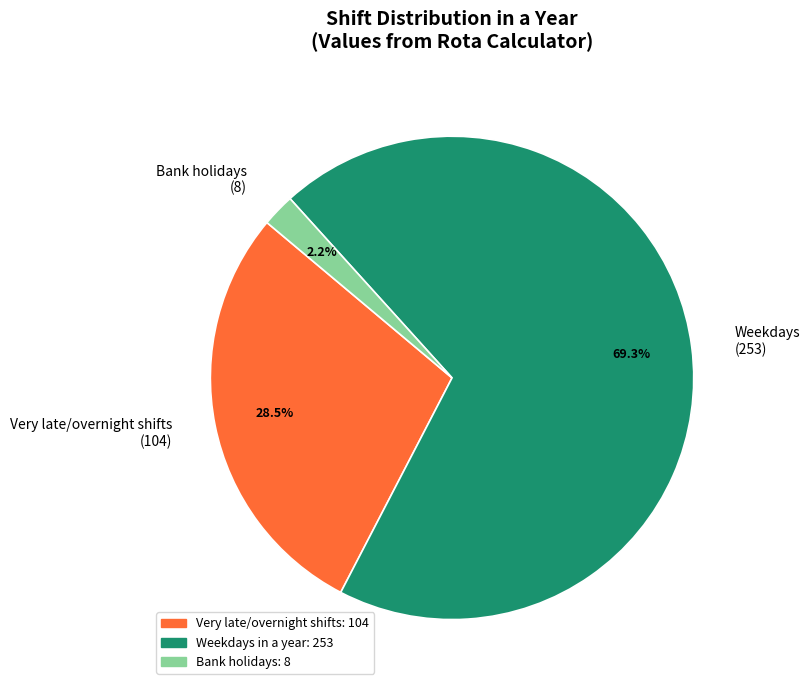

How many slices are in this pie chart?

3